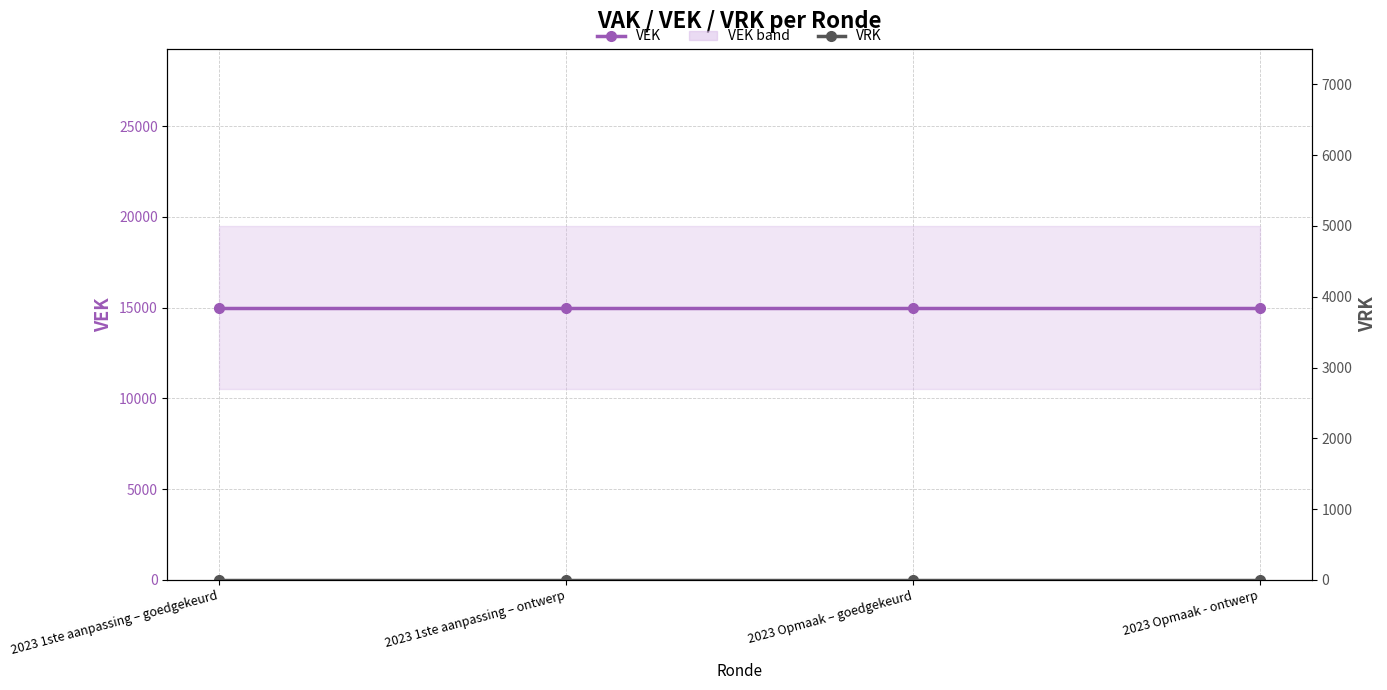

Between 2023 1ste aanpassing – goedgekeurd and 2023 Opmaak - ontwerp, which is larger?

2023 1ste aanpassing – goedgekeurd